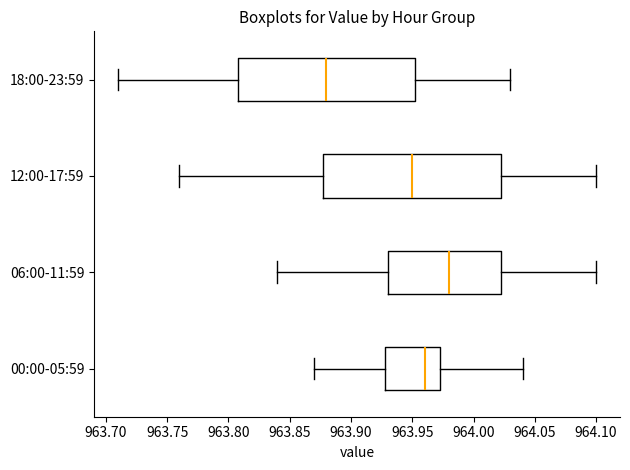

Where does the median line of the box for 12:00-17:59 sit on the x-axis? The values are not printed on the chart, so give them approximately, as read against the axis.

963.950